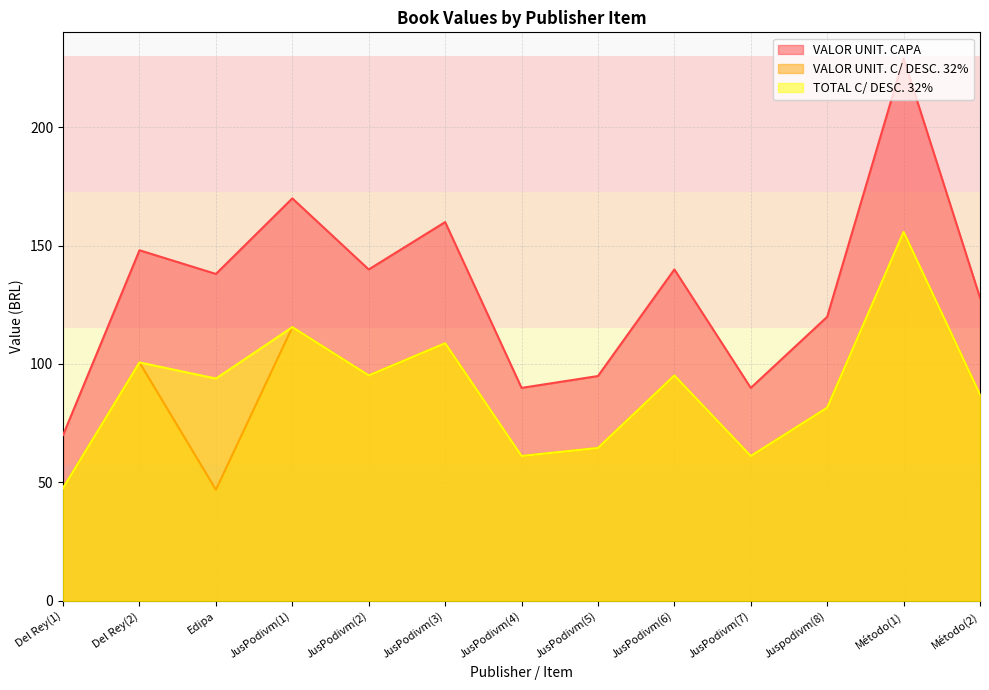

Which category has the highest value in the TOTAL C/ DESC. 32% series?

Método(1)